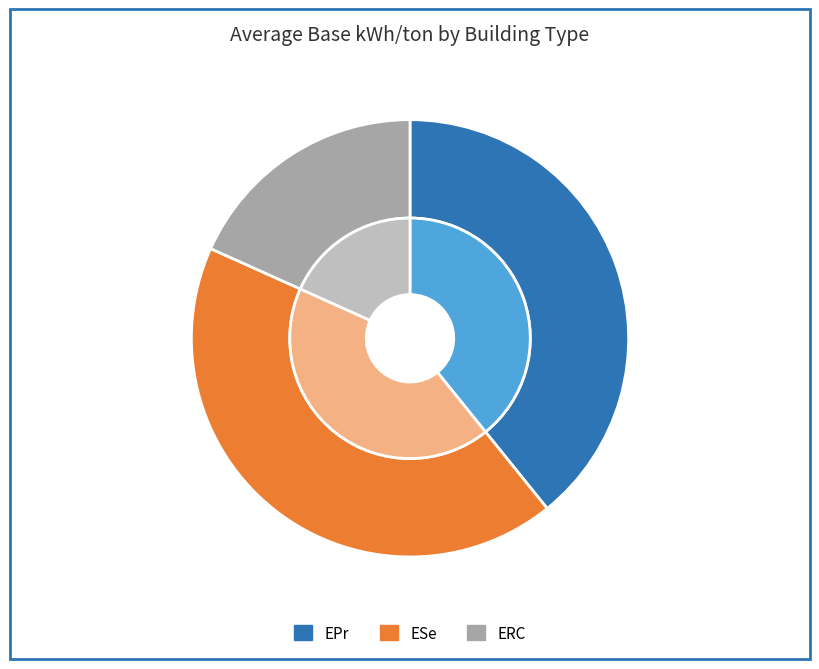

Rank the series at 7 from highest to lowest value.

ESe, EPr, ERC